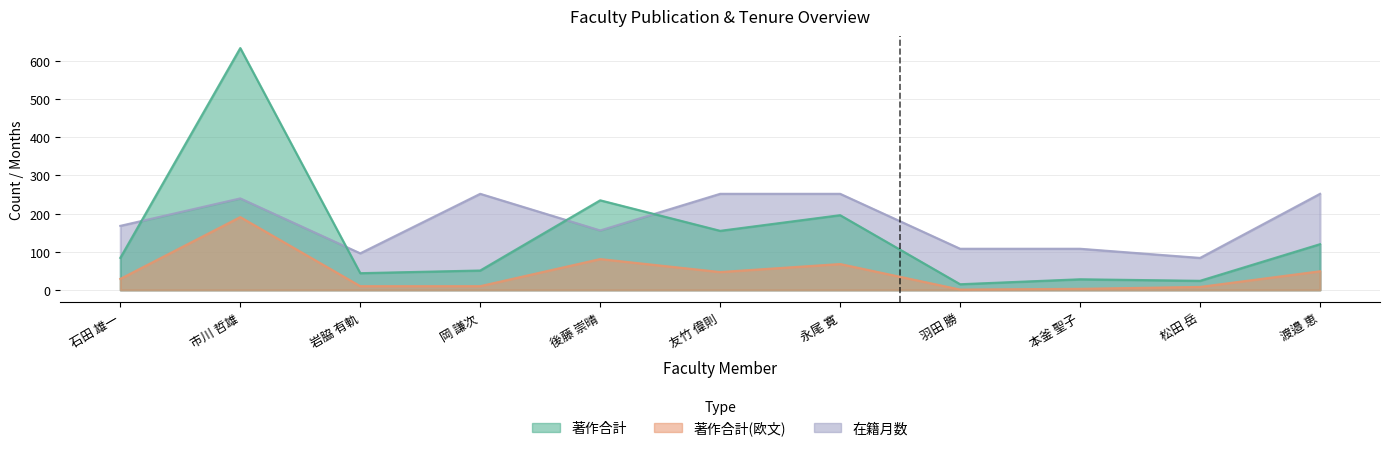

Rank the series at 岡 謙次 from lowest to highest value.

著作合計(欧文), 著作合計, 在籍月数